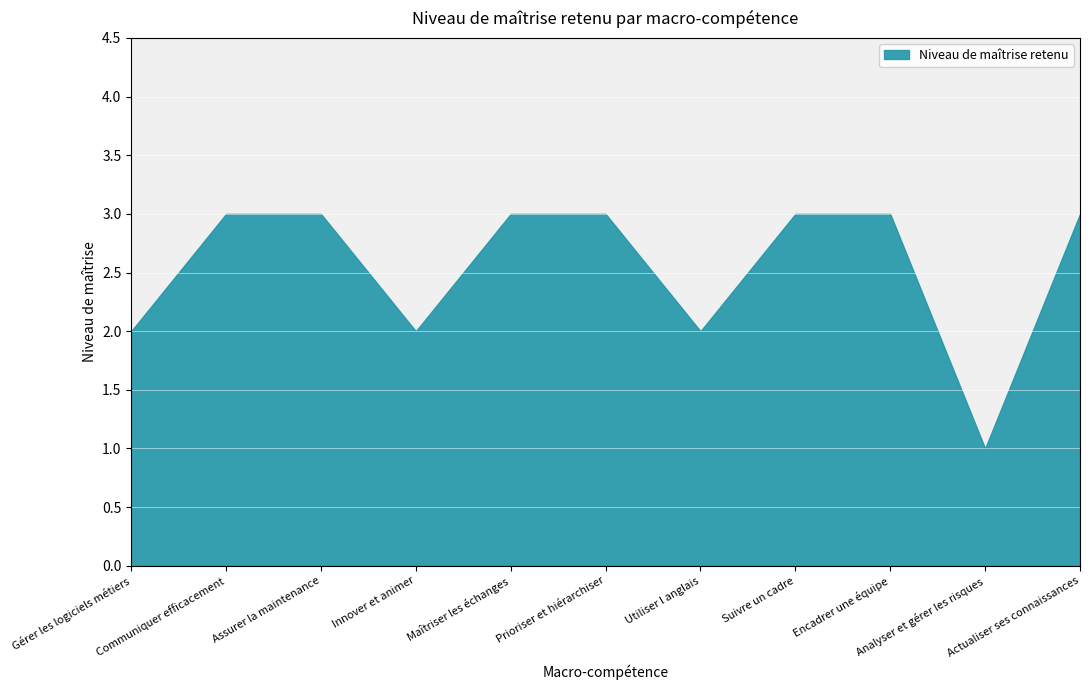

What is the sum of the values at Gérer les logiciels métiers and Innover et animer?

4